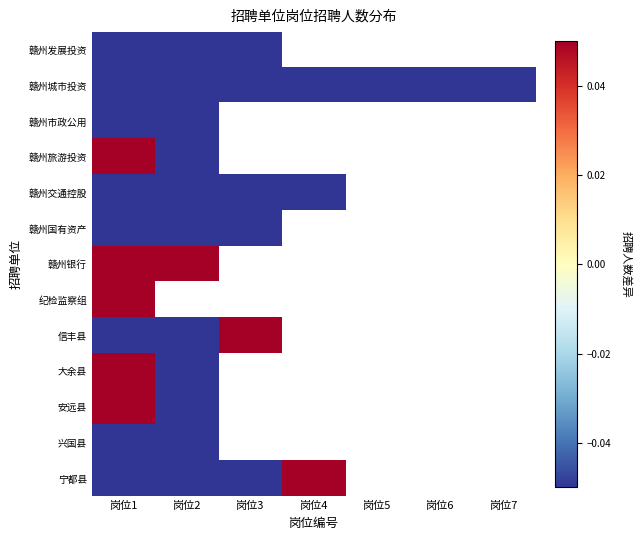

How many values in 大余县 are above zero?

1